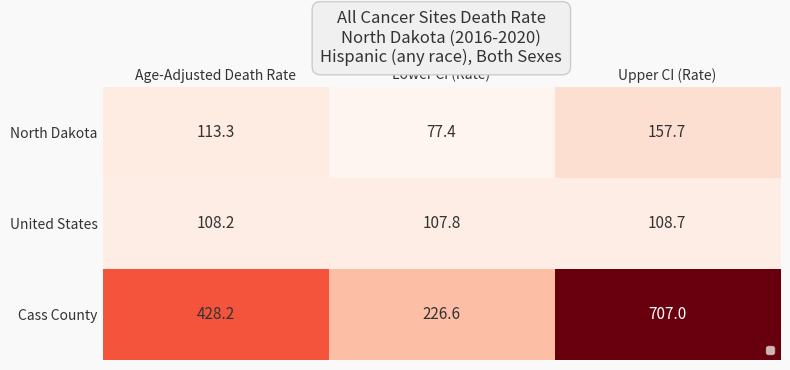

What is the sum of all North Dakota values?

348.4